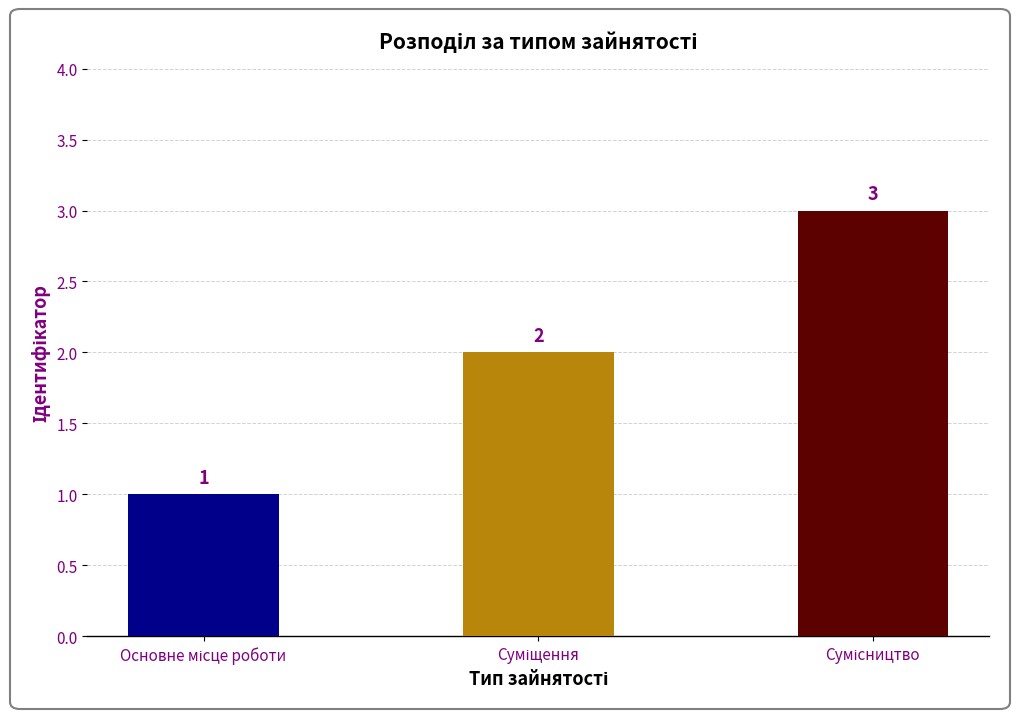

How many values are between 1 and 3?

3